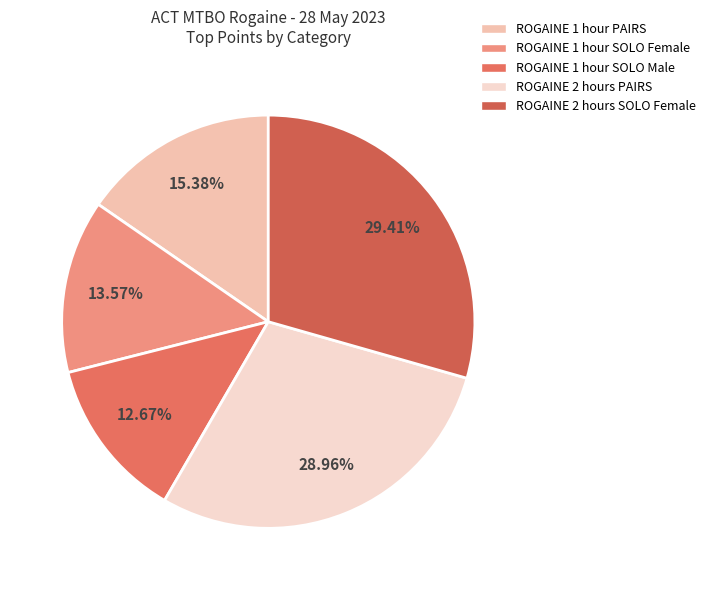

Combined, do ROGAINE 2 hours SOLO Female and ROGAINE 2 hours PAIRS account for over 50%?

Yes